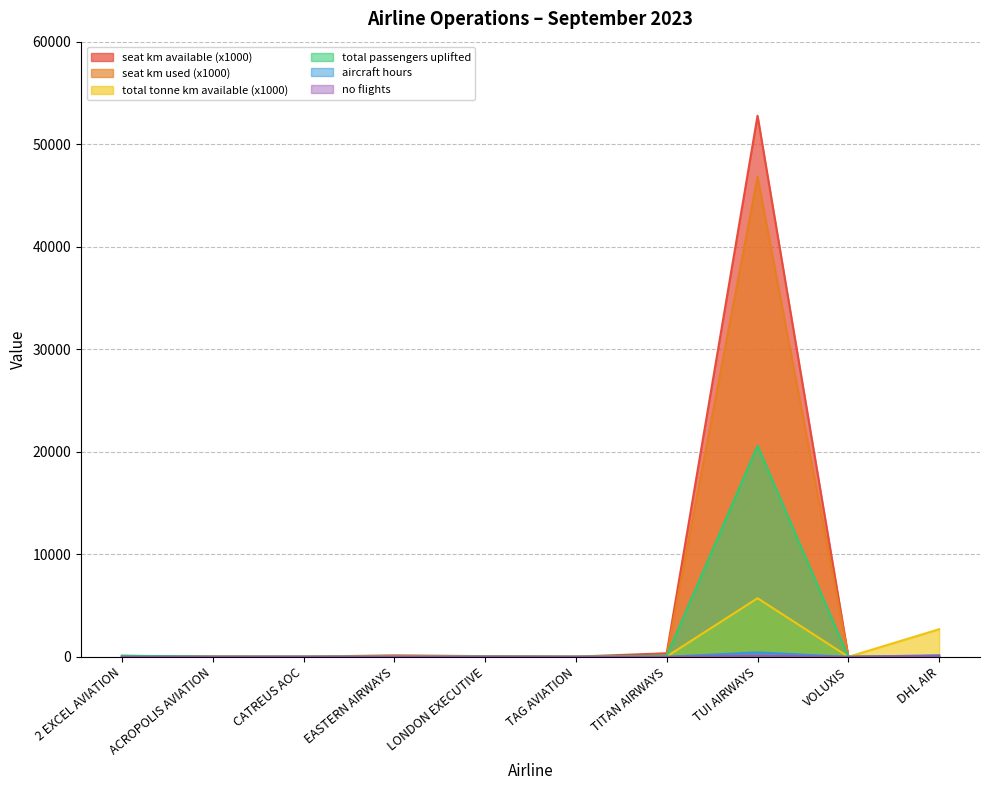

Rank the series at LONDON EXECUTIVE from highest to lowest value.

seat_km_available_x1000, total_tonne_km_available_x1000, total_passengers_uplifted, seat_km_used_x1000, aircraft_hours, no_flights